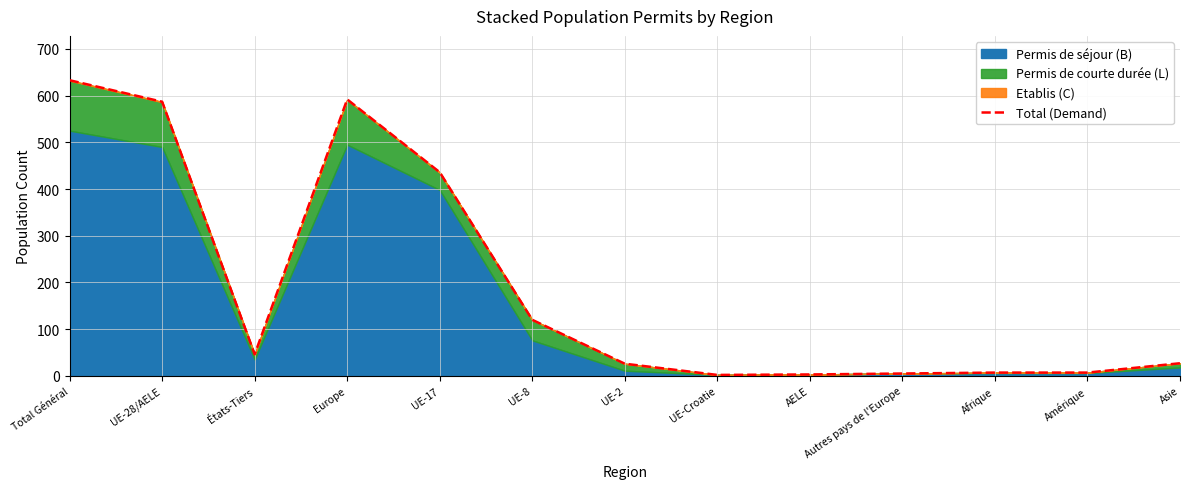

Rank the categories by value from lowest to highest.

UE-Croatie, AELE, Autres pays de l'Europe, Afrique, Amérique, UE-2, Asie, États-Tiers, UE-8, UE-17, UE-28/AELE, Europe, Total Général